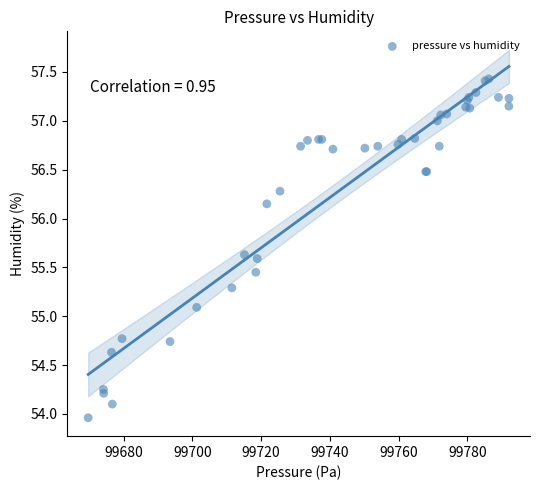

What Y value in the scatter plot is closest to 55?

55.1